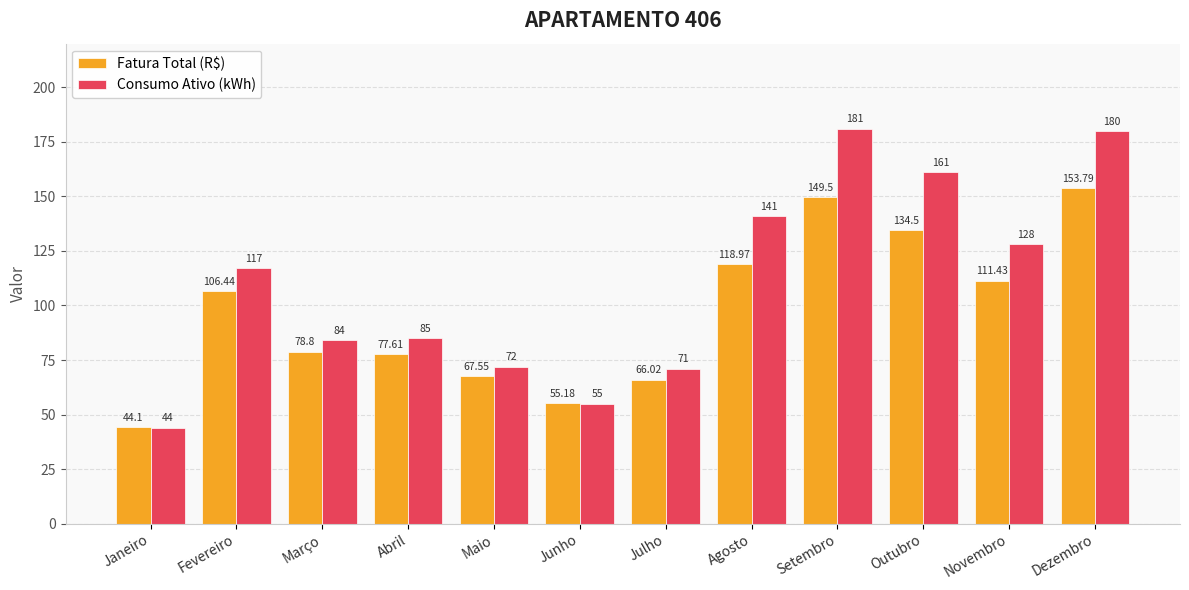

What is the label of the 8th bar from the left?

Agosto